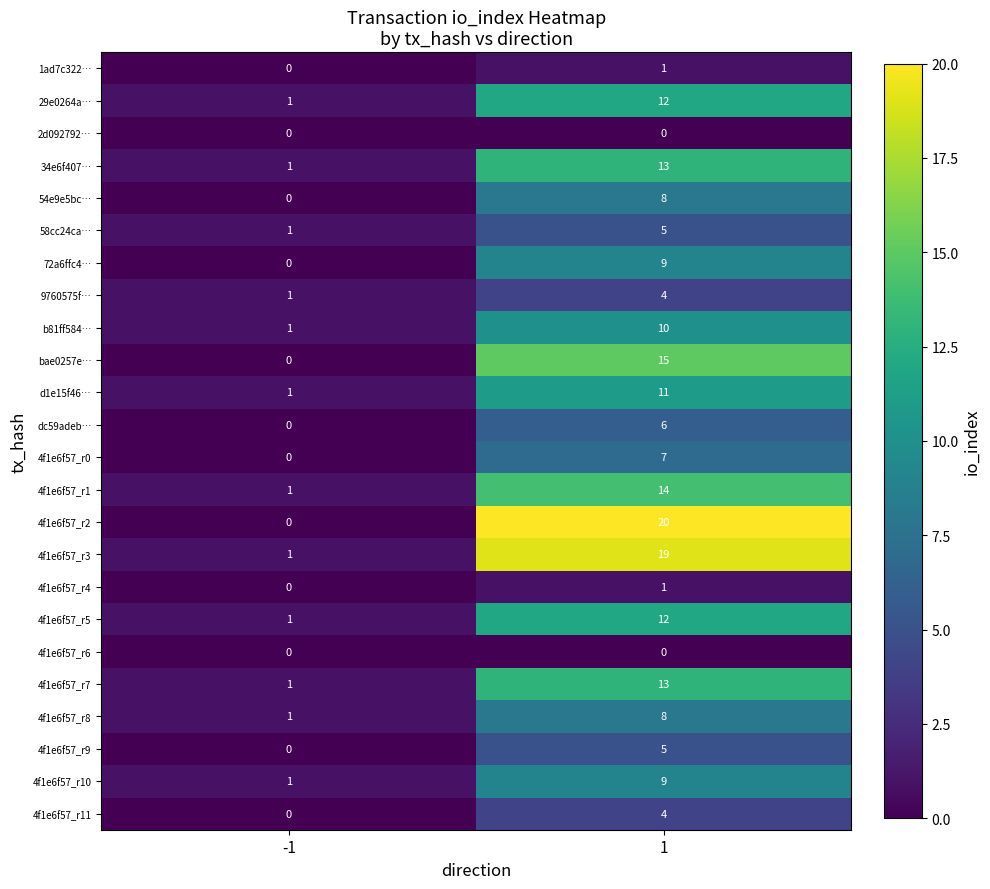

Rank the categories by 4f1e6f57_r5 value from highest to lowest.

1, -1